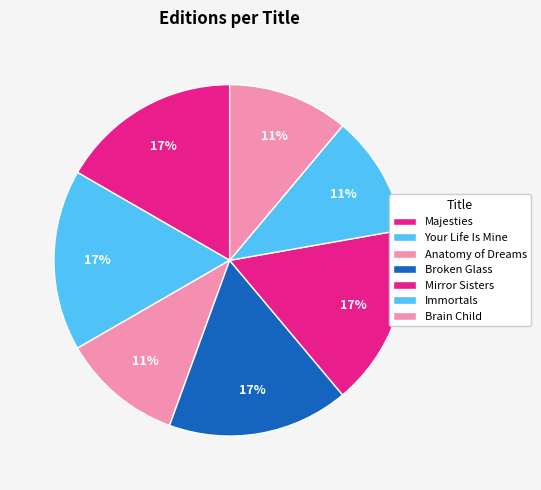

Rank the categories by value from highest to lowest.

Majesties, Your Life Is Mine, Broken Glass, Mirror Sisters, Anatomy of Dreams, Immortals, Brain Child